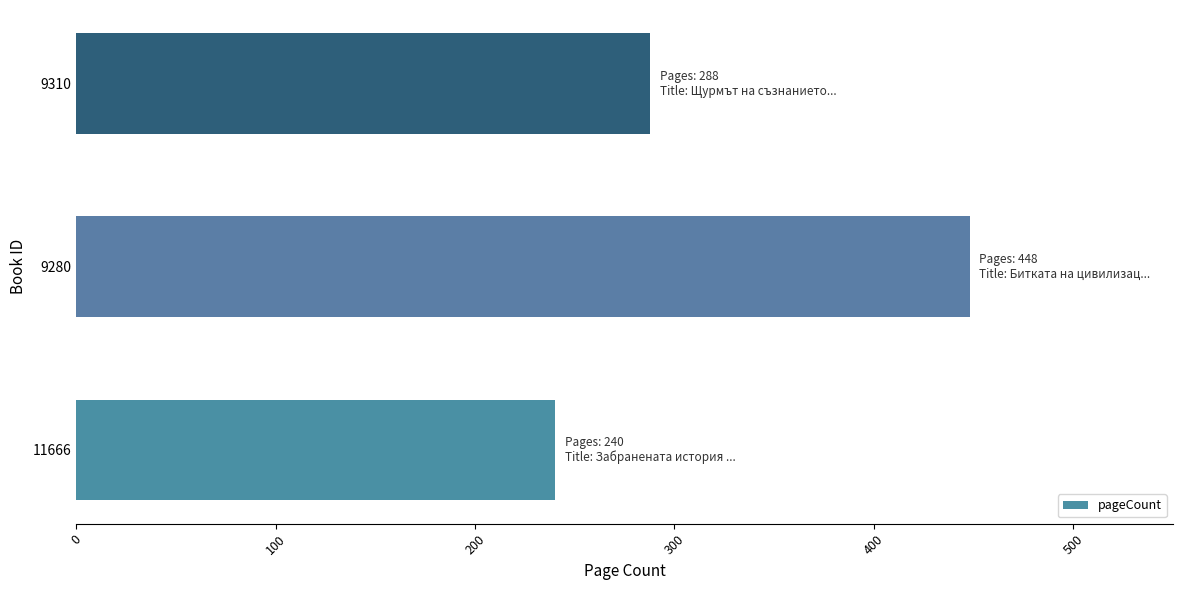

The chart shows a value of 257 at 9280. True or false?

False